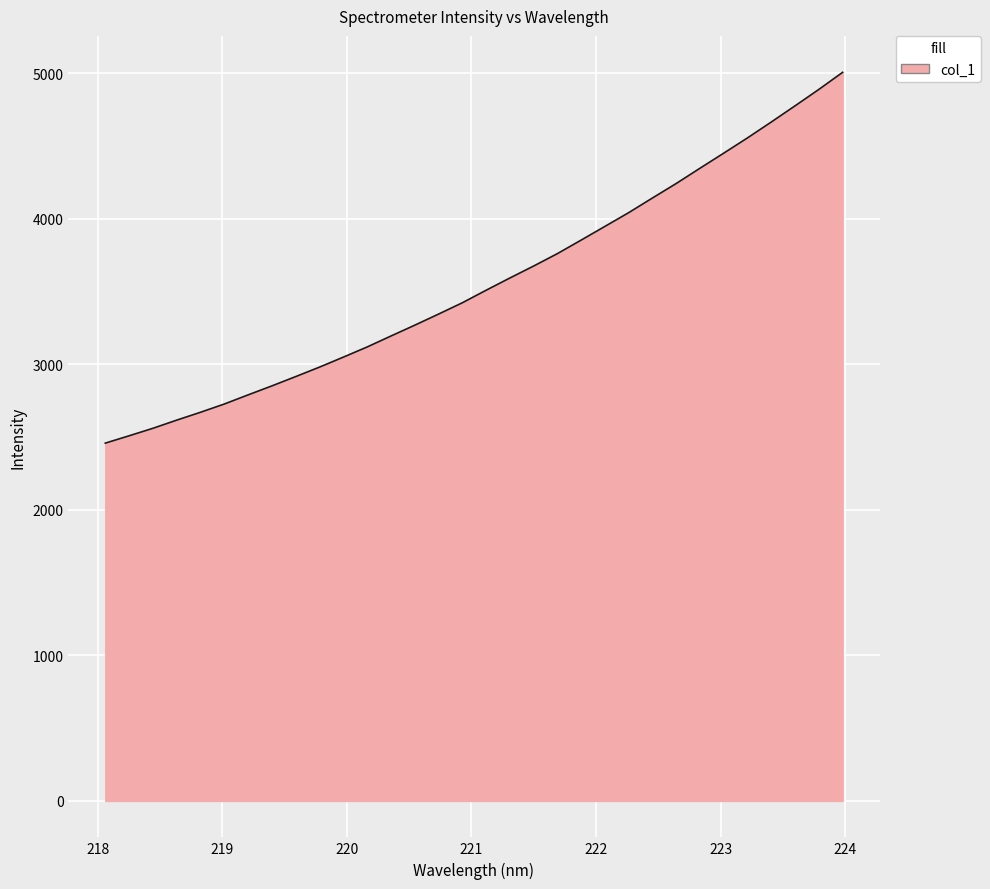

What is the maximum value shown in the chart?

5005.3